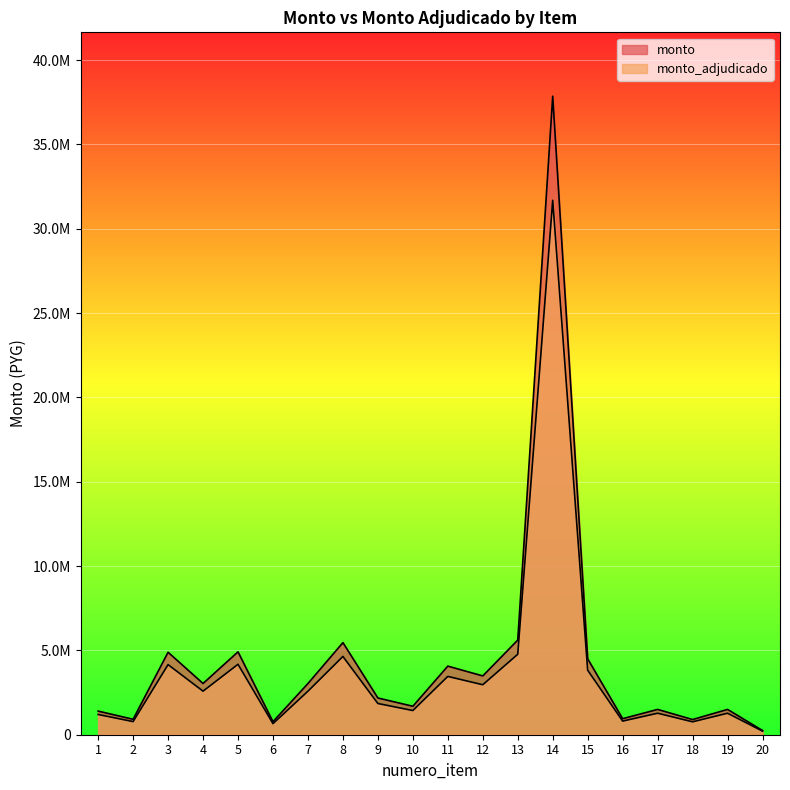

How many data points in monto_adjudicado are above 2579325?

9